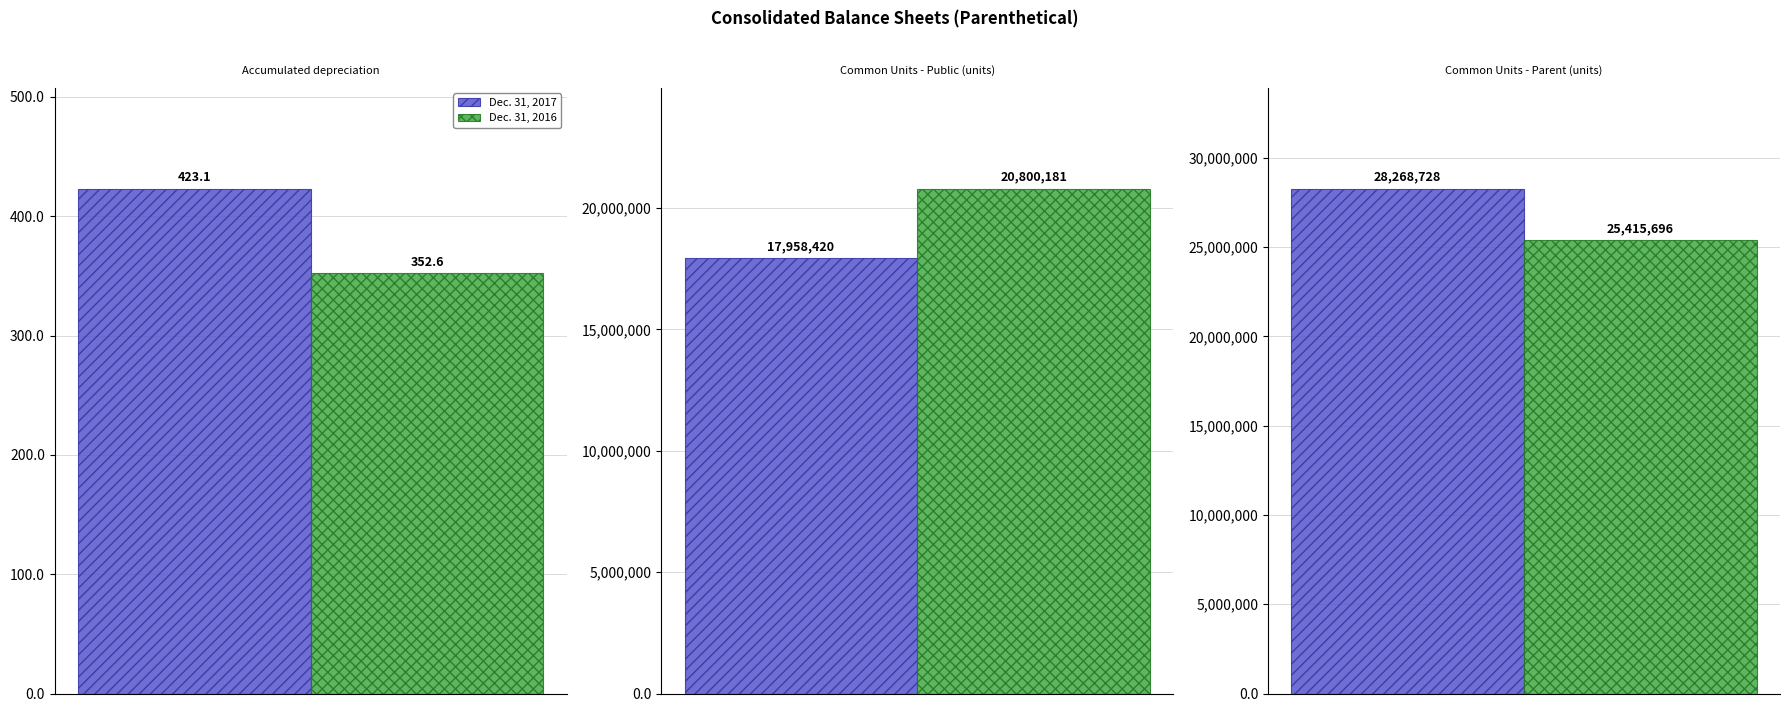

The value of Dec. 31, 2017 at Common Units - Parent (units) is 28268728.0. True or false?

True